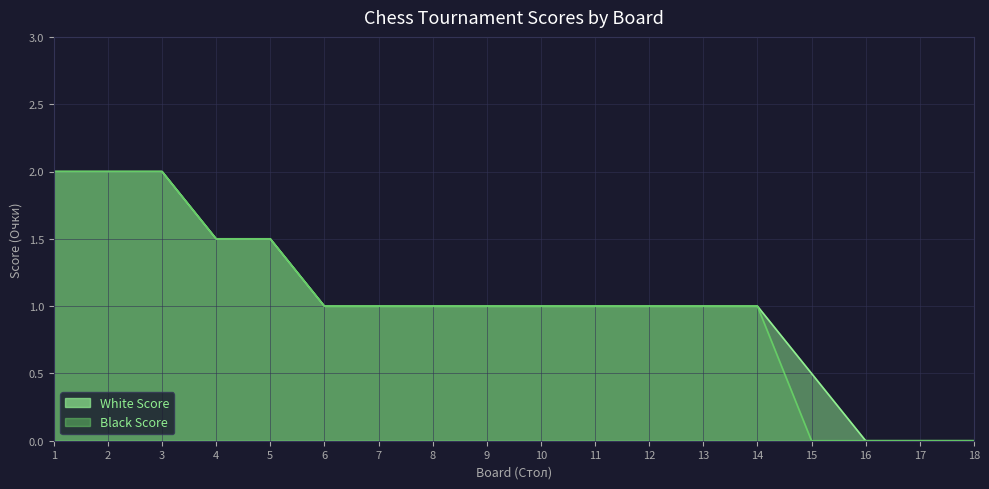

Reading right to left, what are all the values shown in this chart?

White Score: 18=0.0	17=0.0	16=0.0	15=0.5	14=1.0	13=1.0	12=1.0	11=1.0	10=1.0	9=1.0	8=1.0	7=1.0	6=1.0	5=1.5	4=1.5	3=2.0	2=2.0	1=2.0
Black Score: 18=0.0	17=0.0	16=0.0	15=0.0	14=1.0	13=1.0	12=1.0	11=1.0	10=1.0	9=1.0	8=1.0	7=1.0	6=1.0	5=1.5	4=1.5	3=2.0	2=2.0	1=2.0